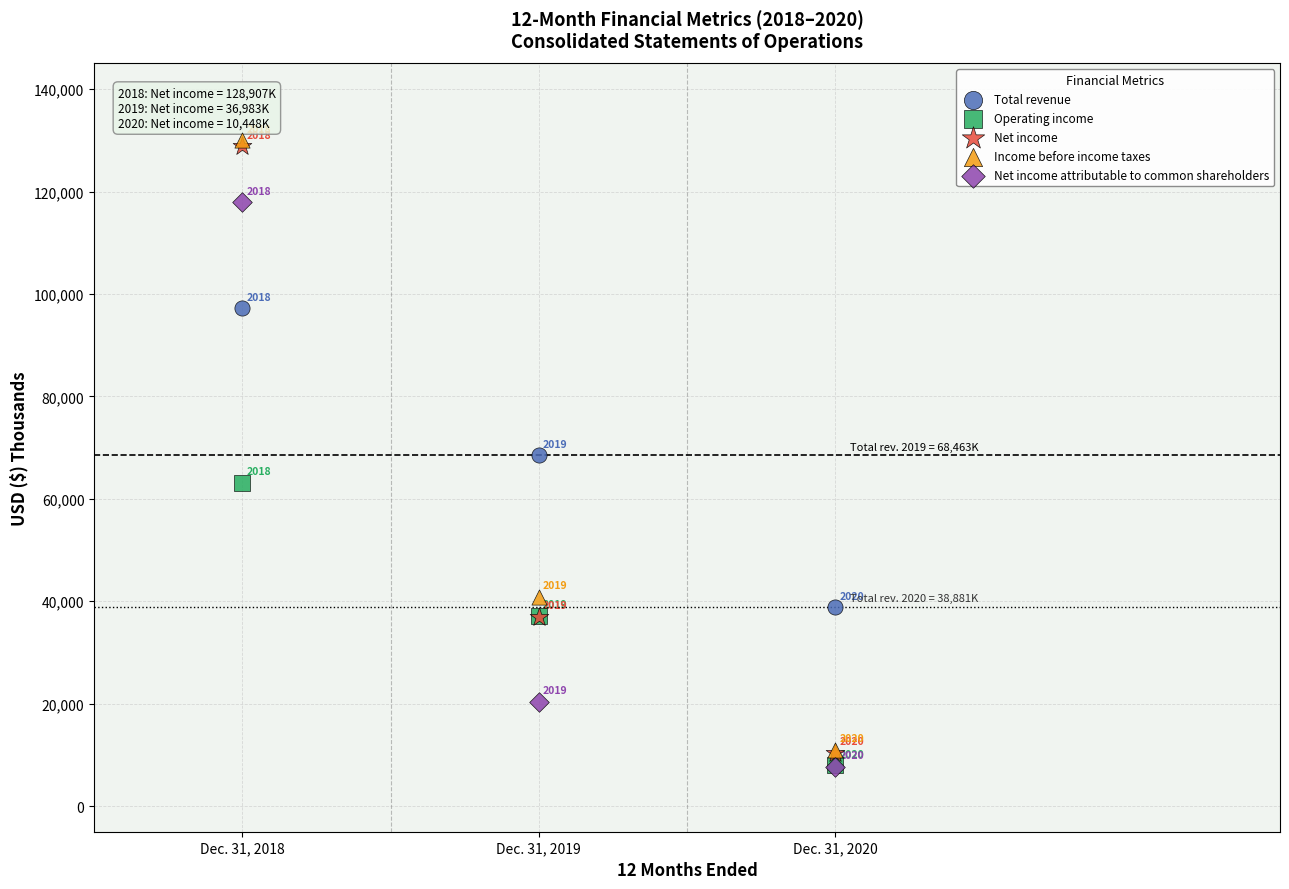

In the Income before income taxes series, what Y value is closest to 70548?

40901